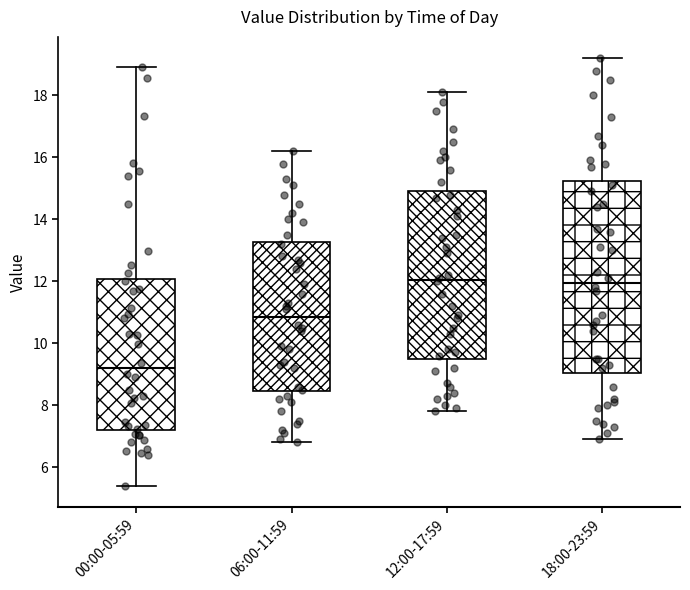

Where does the median line of the box for 12:00-17:59 sit on the y-axis? The values are not printed on the chart, so give them approximately, as read against the axis.

12.0